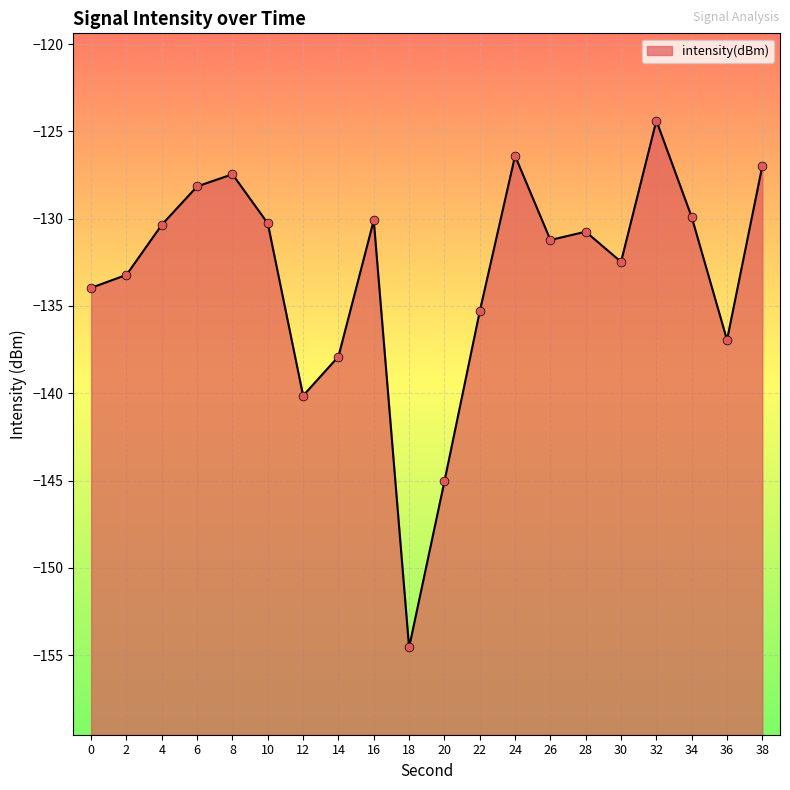

What is the change in value from 0 to 28?

+3.2